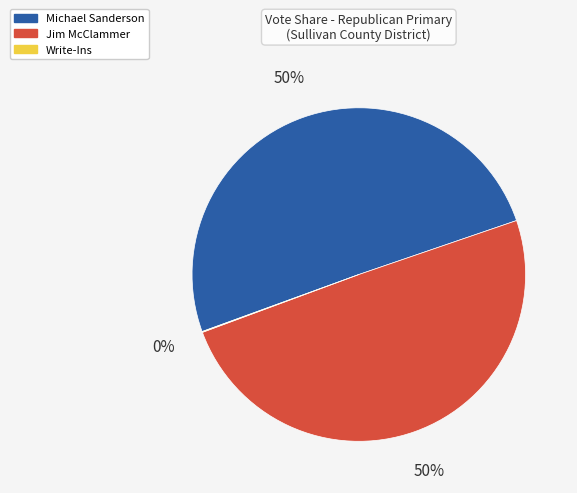

Approximately how many times larger is the value at Michael Sanderson compared to Jim McClammer?

1.0